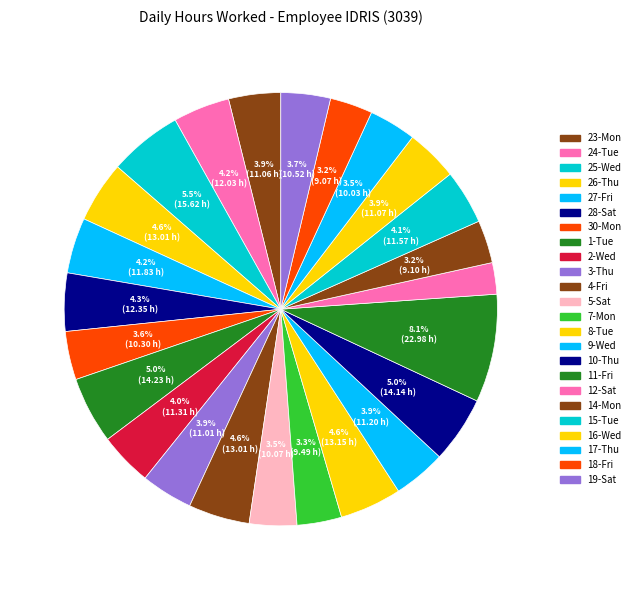

Which category has the biggest portion of the pie?

11-Fri